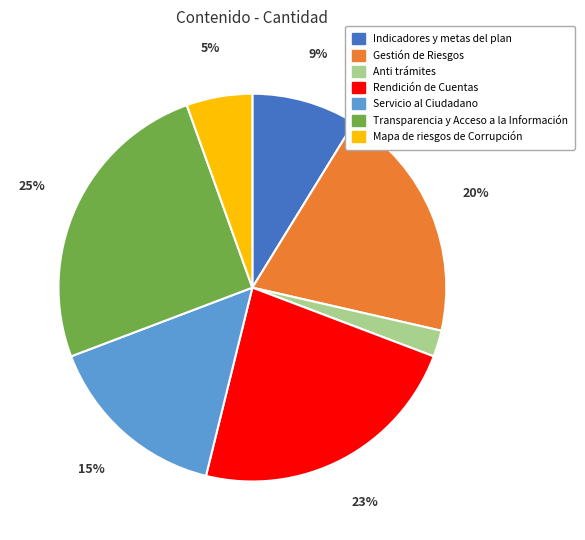

How many segments does this pie chart have?

7